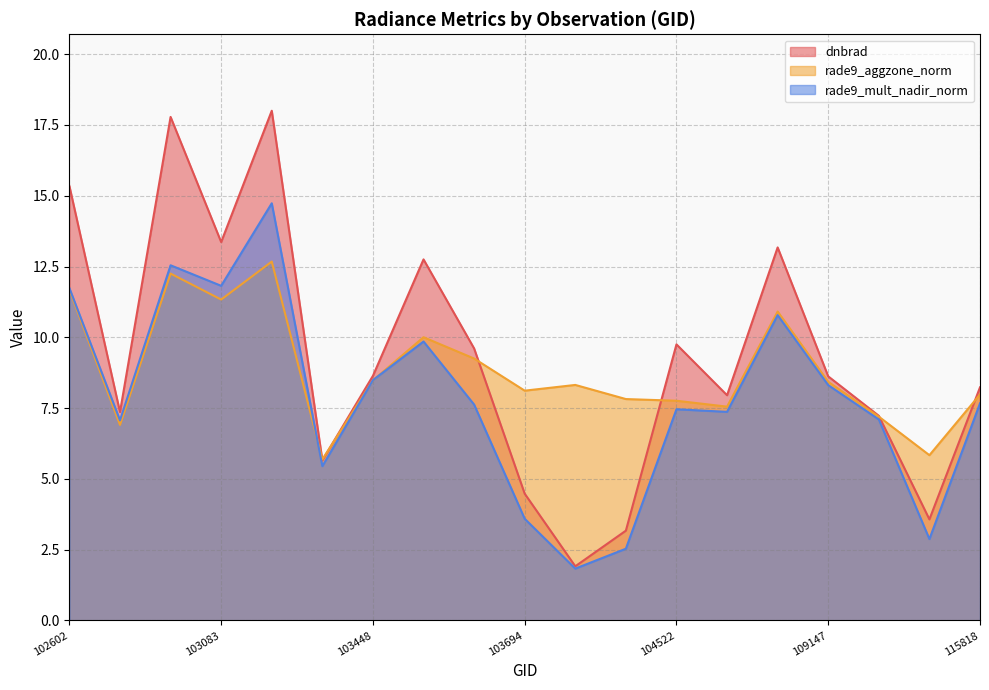

True or false: rade9_mult_nadir_norm and dnbrad cross at least once.

False